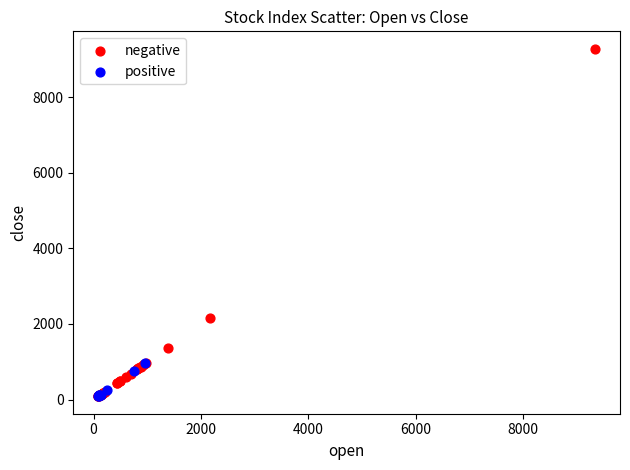

Which series has the largest Y range (max minus min)?

negative